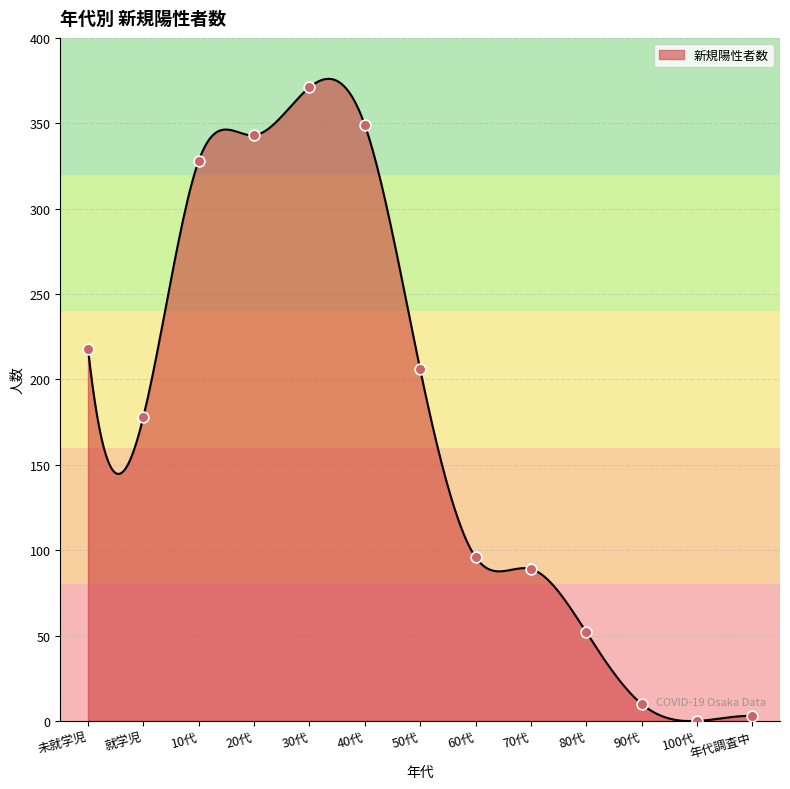

What is the ratio of the value at 80代 to the value at 60代?

0.5